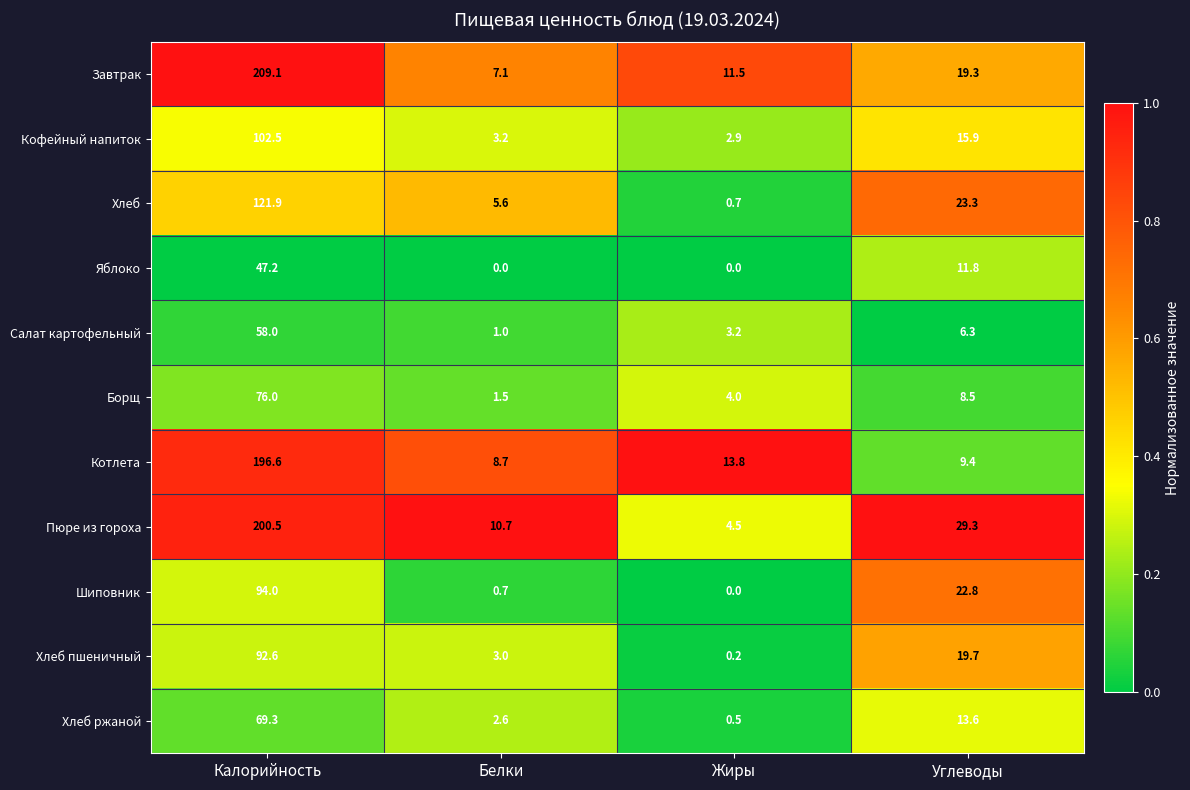

How many series are shown in this chart?

11